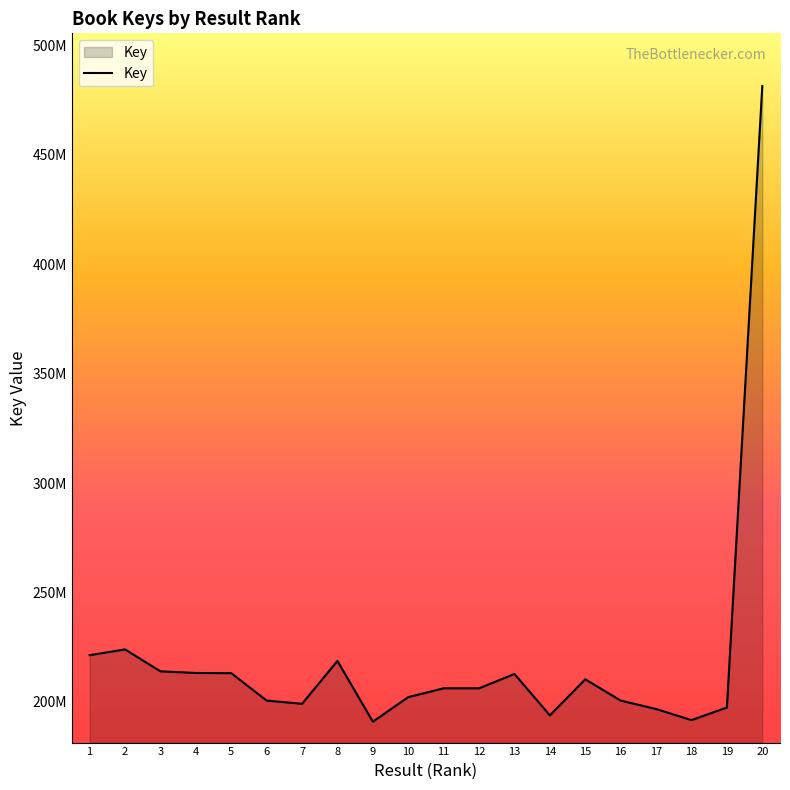

Does the chart have visible grid lines?

No